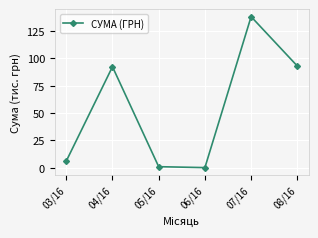

Where is the first local maximum?

04/16